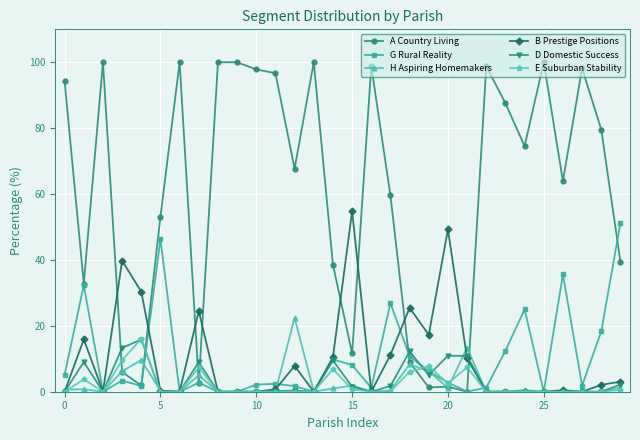

How many lines are shown in the chart?

6